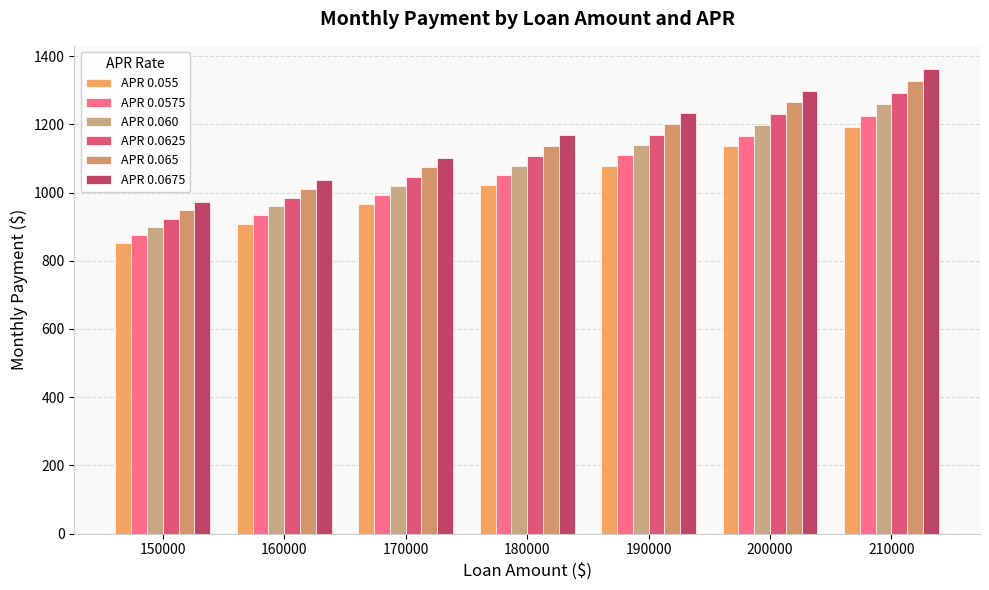

At which category does the chart reach its peak across all series?

210000